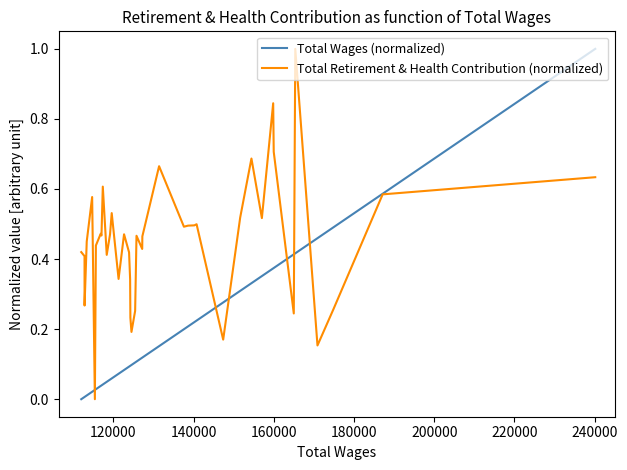

What is the maximum value shown in the chart?

1.0